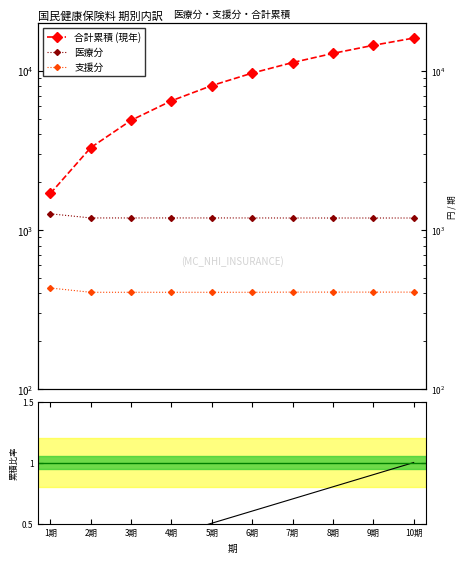

True or false: 医療分 has a value of 1192.0 at 10期.

True